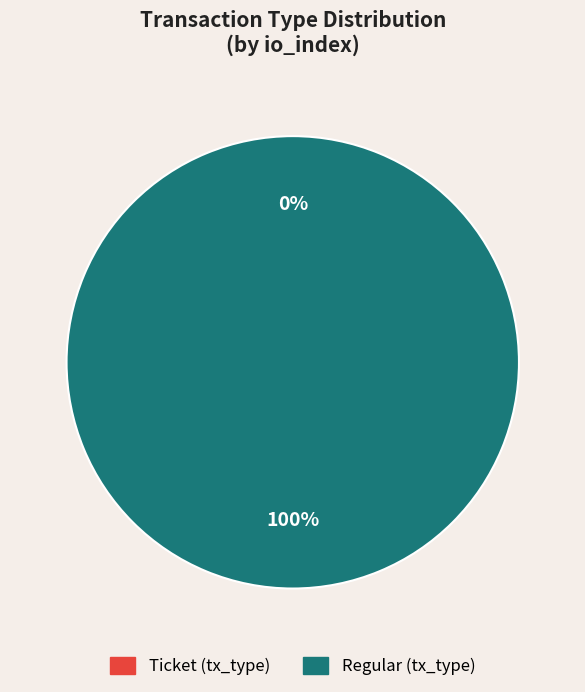

Is there a majority slice in this chart?

Yes